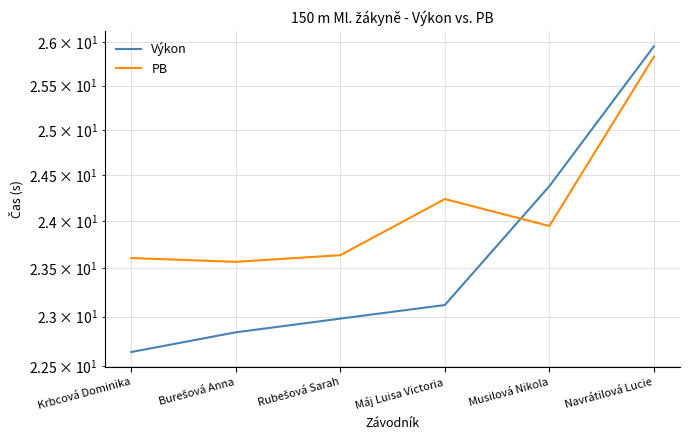

Is it true that PB equals 35.3 at Máj Luisa Victoria?

False